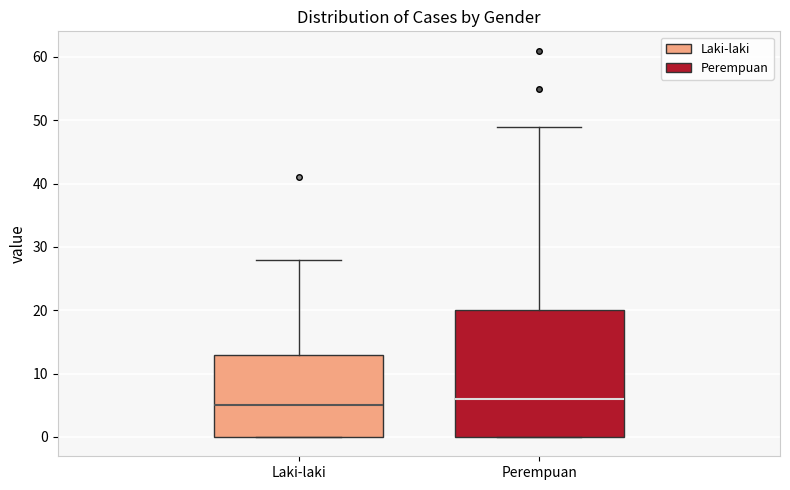

Where is the upper edge of the box for Perempuan on the y-axis? The values are not printed on the chart, so give them approximately, as read against the axis.

20